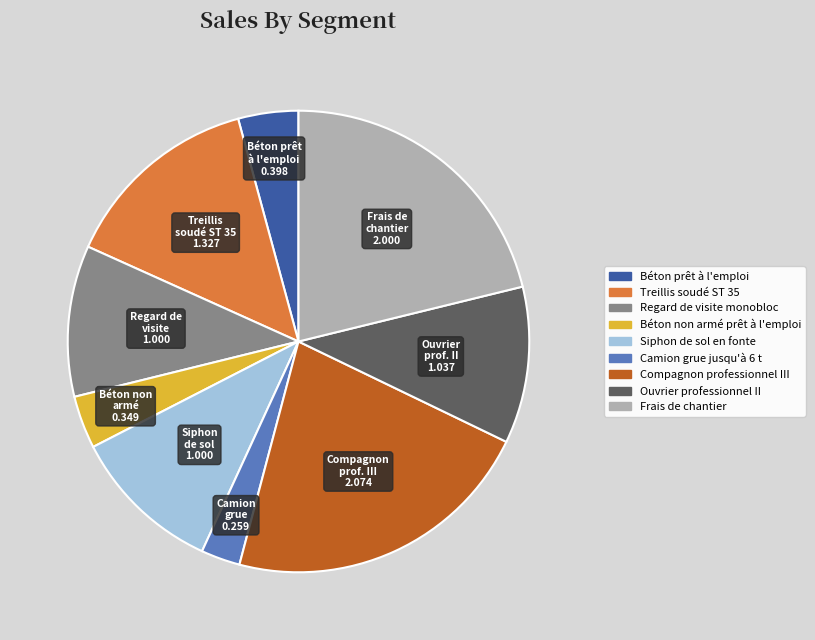

Do Béton non armé prêt à l'emploi and Ouvrier professionnel II together represent more than half of the pie?

No